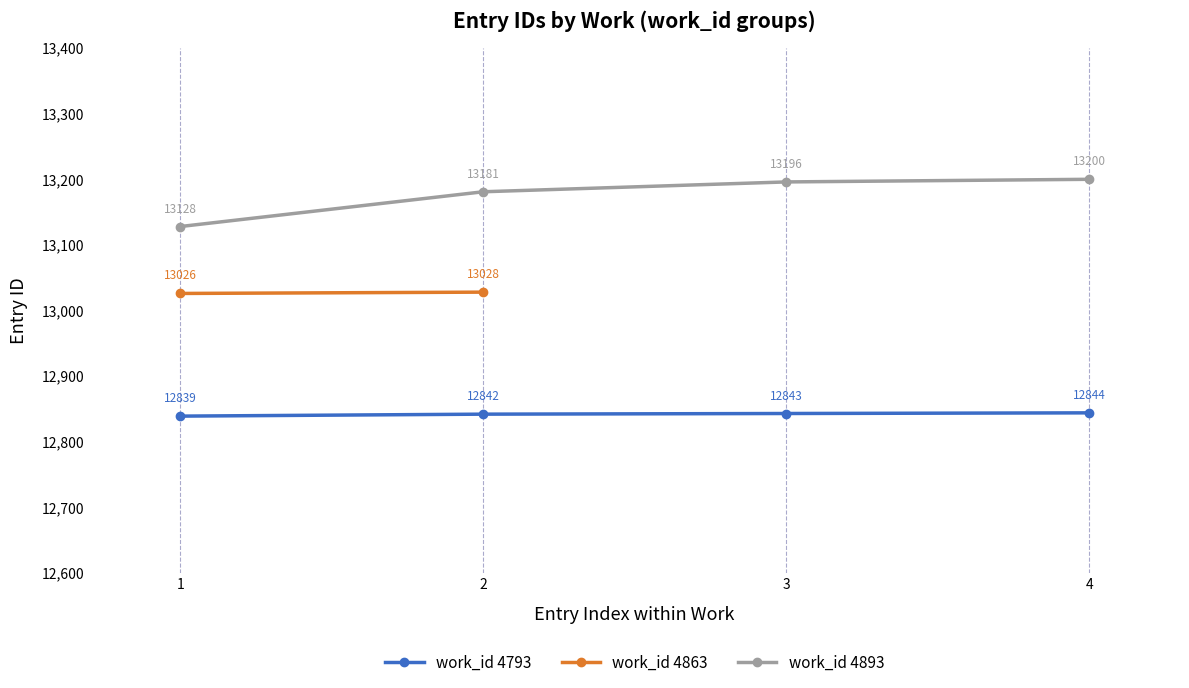

What is the value of the work_id 4793 point at the 1st from the left?

12839